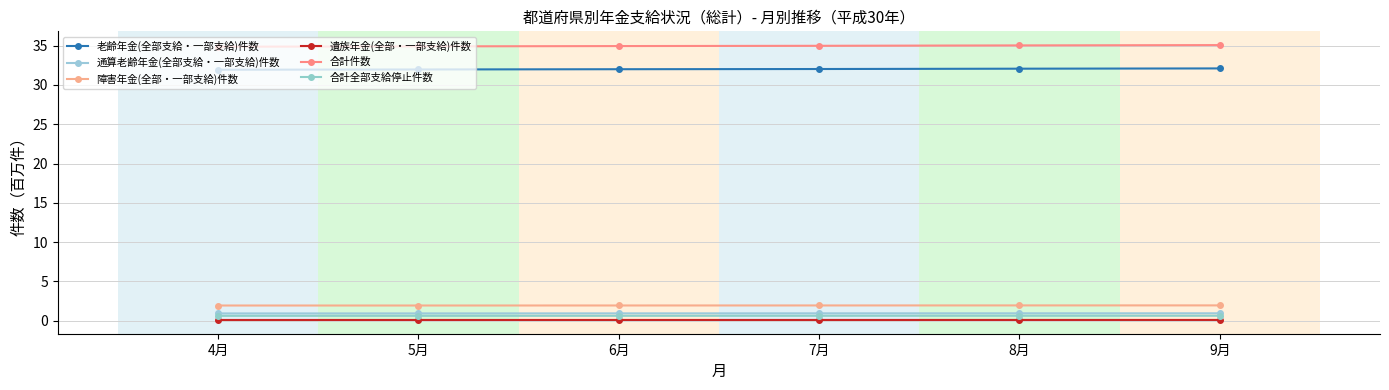

True or false: 合計全部支給停止件数 and 合計件数 intersect in this chart.

False